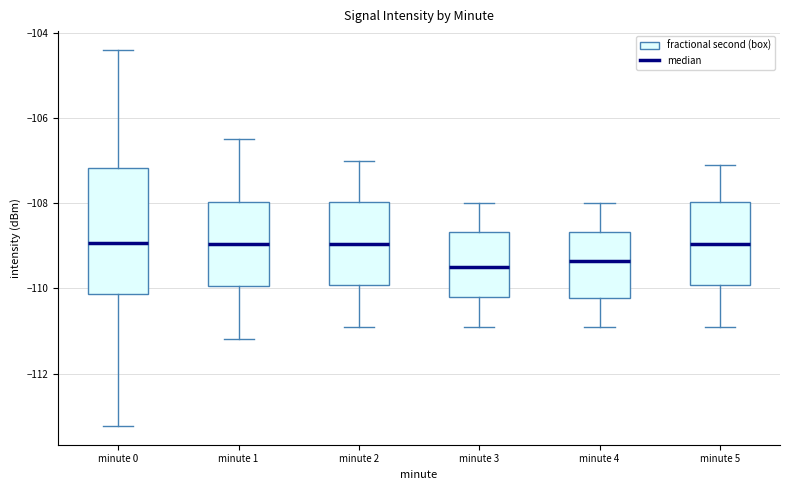

Reading left to right, read every box against the y-axis: the position of its median line, the range the box covers, and the ends of its whiskers. The values are not printed on the chart, so give them approximately, as read against the axis.

minute 0: median -109.0, box -110.2 to -107.2, whiskers -113.2 to -104.4
minute 1: median -109.0, box -110.0 to -108.0, whiskers -111.2 to -106.4
minute 2: median -109.0, box -110.0 to -108.0, whiskers -110.8 to -107.0
minute 3: median -109.4, box -110.2 to -108.6, whiskers -110.8 to -108.0
minute 4: median -109.4, box -110.2 to -108.6, whiskers -110.8 to -108.0
minute 5: median -109.0, box -110.0 to -108.0, whiskers -110.8 to -107.0